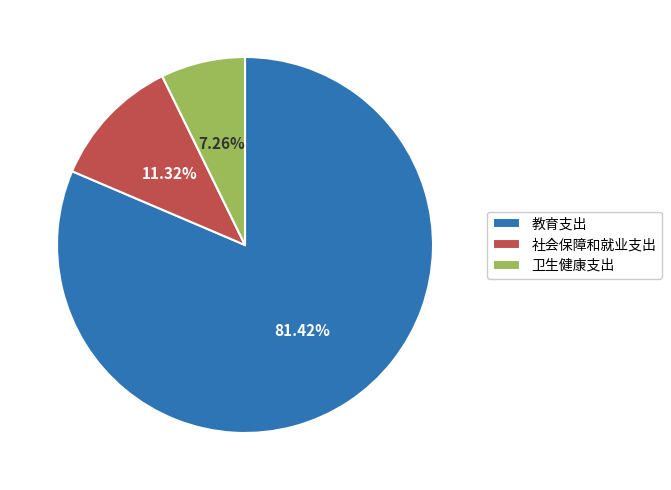

Which category has the smallest portion of the pie?

卫生健康支出